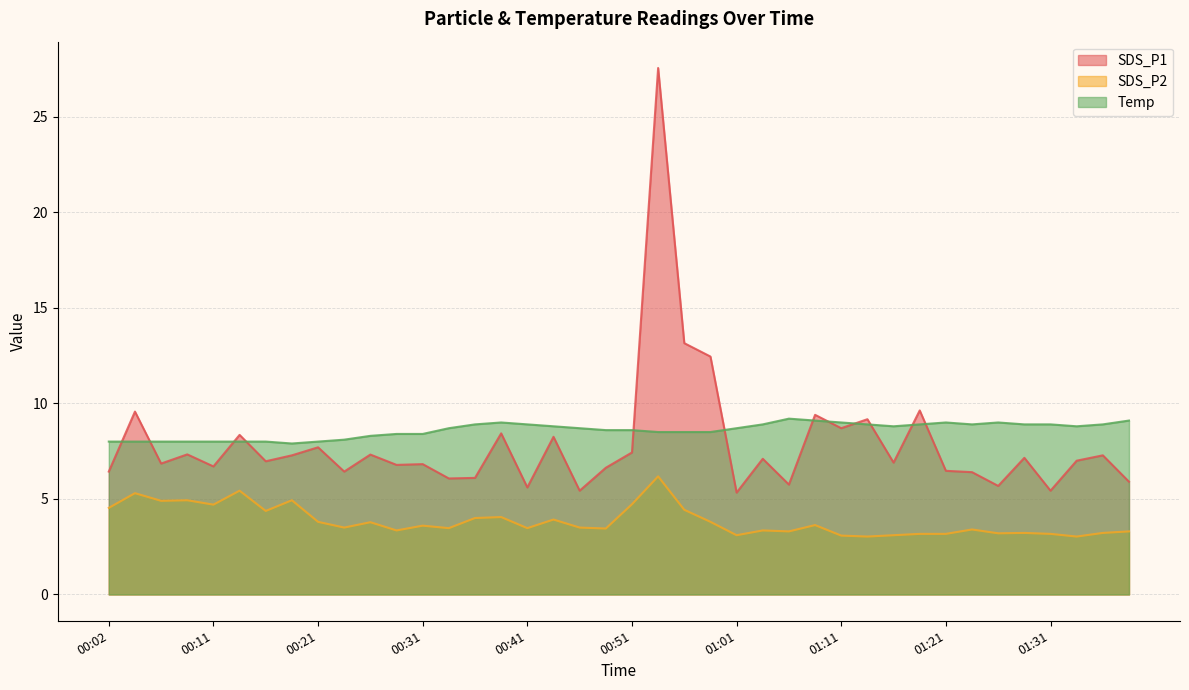

Reading left to right, extract all data points from this chart.

SDS_P1: 6.4	9.6	6.8	7.3	6.7	8.3	7.0	7.3	7.7	6.4	7.3	6.8	6.8	6.1	6.1	8.4	5.6	8.2	5.4	6.6	7.4	27.6	13.2	12.4	5.3	7.1	5.8	9.4	8.7	9.2	6.9	9.6	6.5	6.4	5.7	7.2	5.4	7.0	7.3	5.9
SDS_P2: 4.5	5.3	4.9	4.9	4.7	5.4	4.4	4.9	3.8	3.5	3.8	3.4	3.6	3.5	4.0	4.0	3.5	3.9	3.5	3.5	4.7	6.2	4.4	3.8	3.1	3.4	3.3	3.6	3.1	3.0	3.1	3.2	3.2	3.4	3.2	3.2	3.2	3.0	3.2	3.3
Temp: 8.0	8.0	8.0	8.0	8.0	8.0	8.0	7.9	8.0	8.1	8.3	8.4	8.4	8.7	8.9	9.0	8.9	8.8	8.7	8.6	8.6	8.5	8.5	8.5	8.7	8.9	9.2	9.1	9.0	8.9	8.8	8.9	9.0	8.9	9.0	8.9	8.9	8.8	8.9	9.1